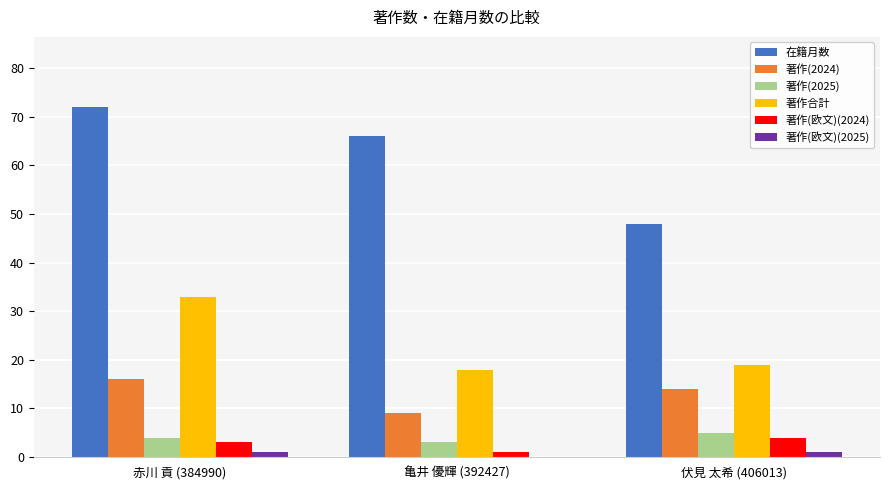

What is the greatest value displayed?

72